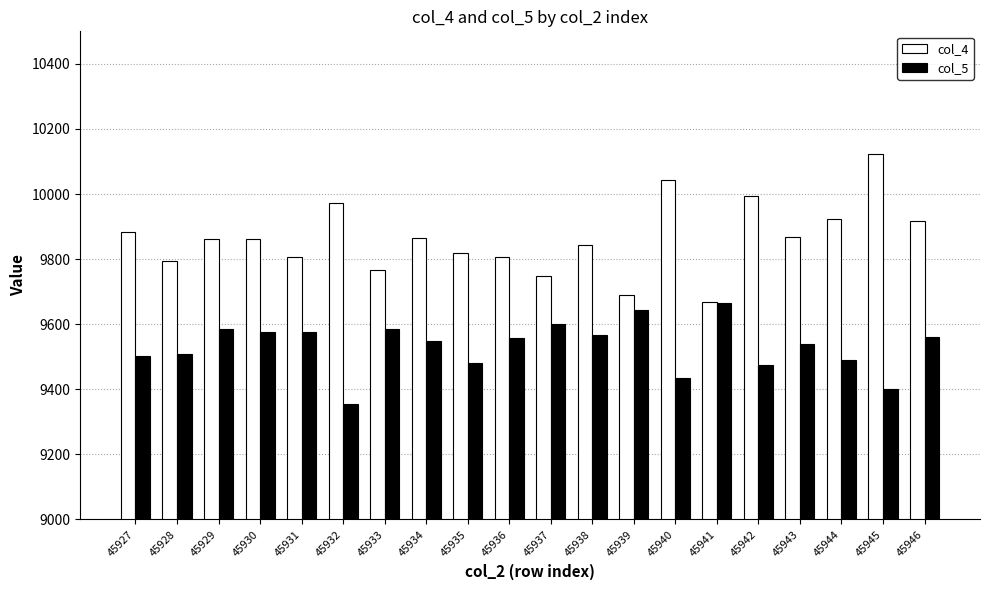

Rank the series by their average value, from lowest to highest.

col_5, col_4